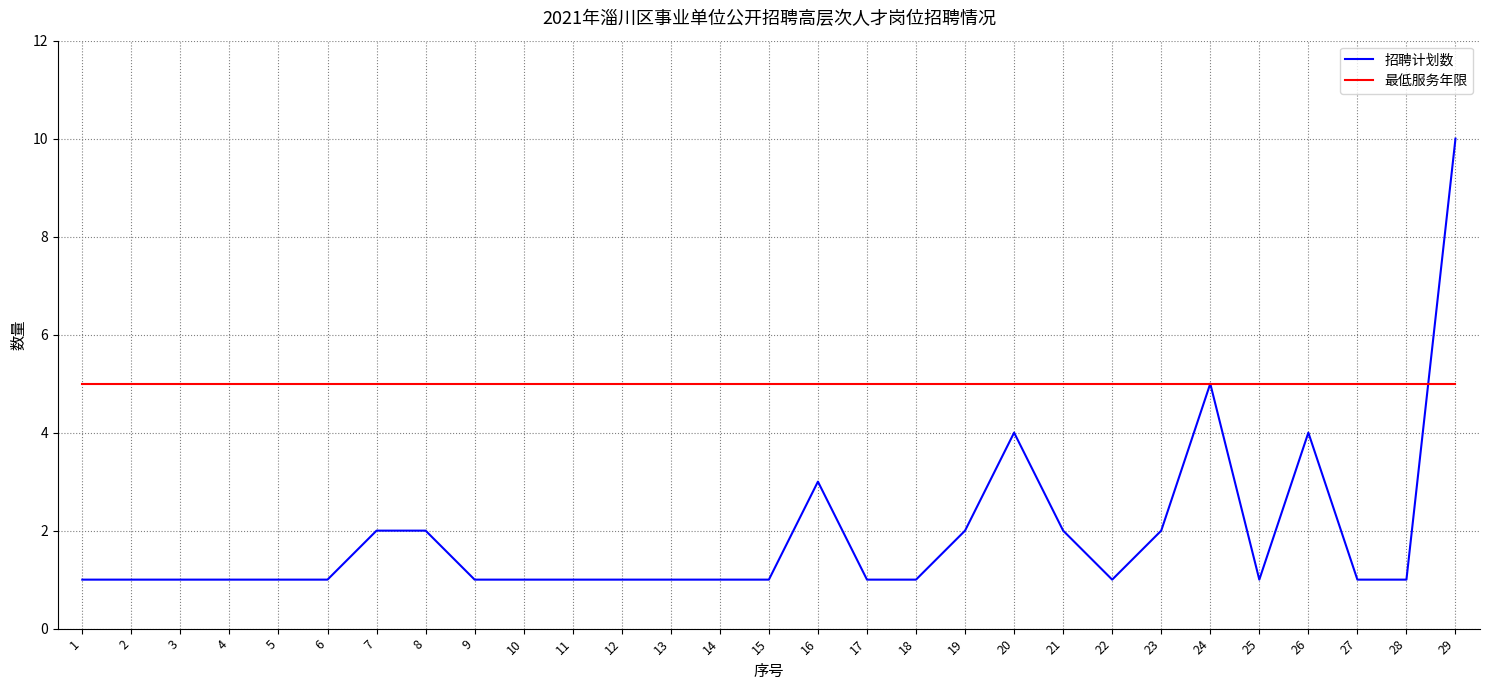

What is the difference between the highest and lowest values at 23?

3